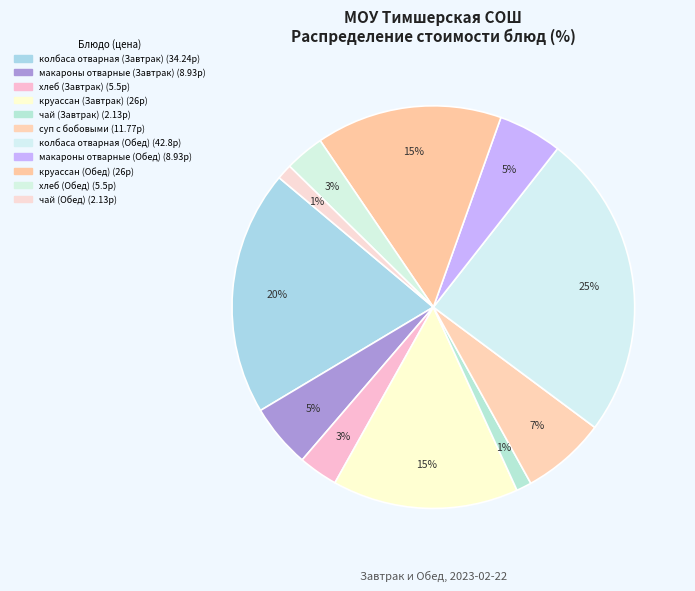

Which has a higher value, чай (Обед) or колбаса отварная (Обед)?

колбаса отварная (Обед)